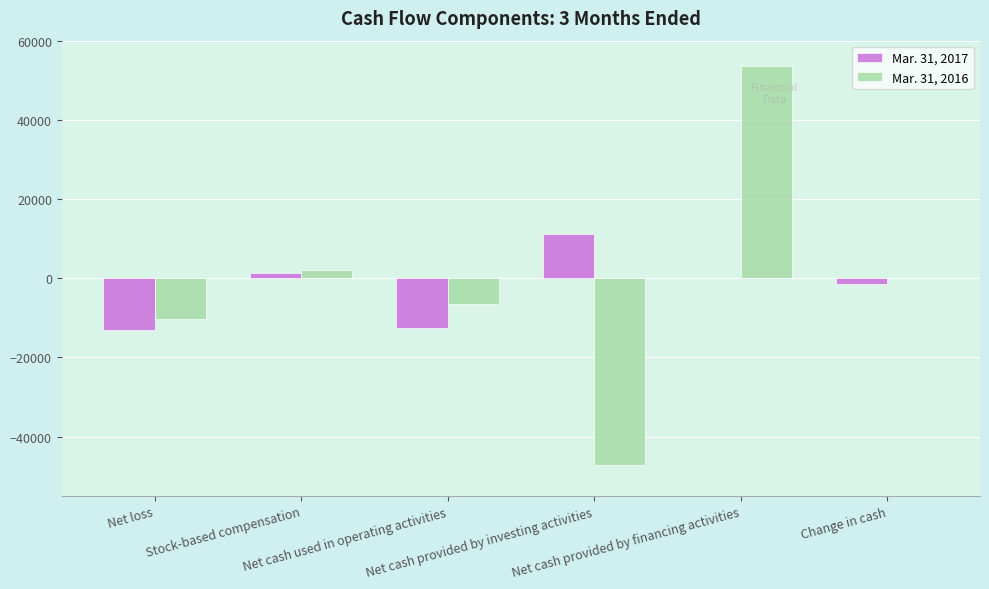

Is it true that Mar. 31, 2016 equals 2190 at Stock-based compensation?

True